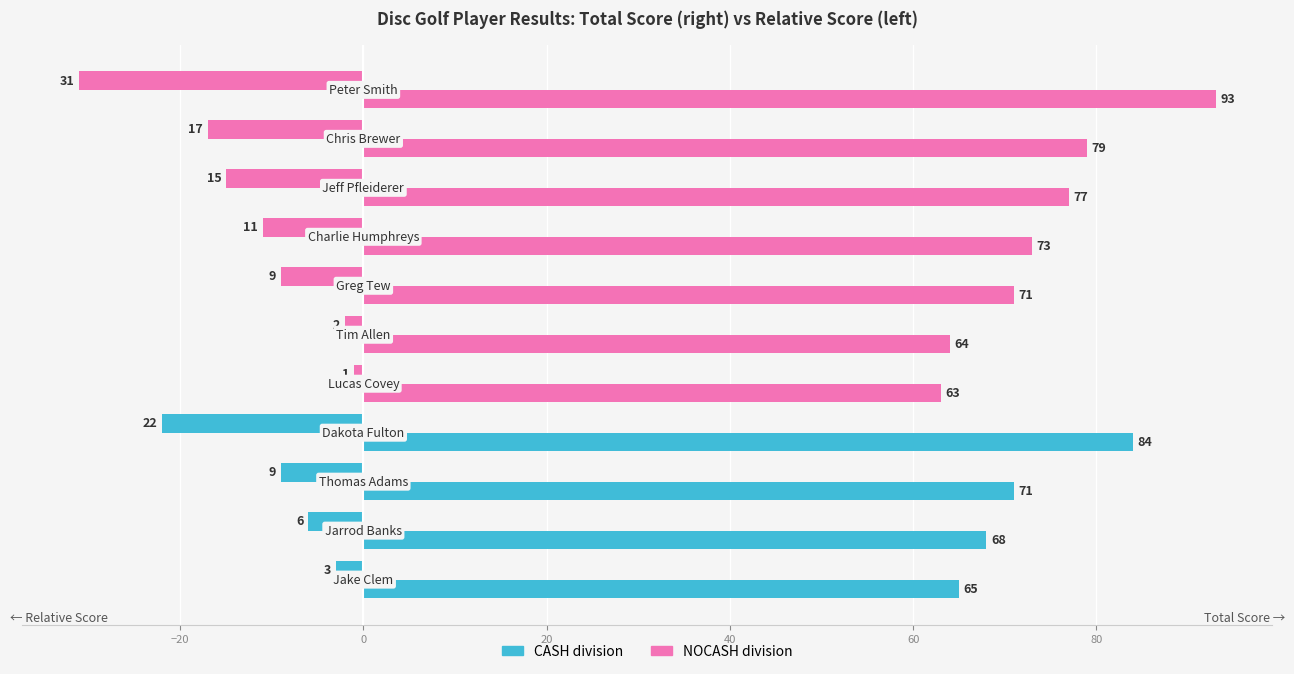

Reading left to right, list all the values displayed in this chart.

Total Score: 65	68	71	84	63	64	71	73	77	79	93
Relative Score (negated): -3	-6	-9	-22	-1	-2	-9	-11	-15	-17	-31